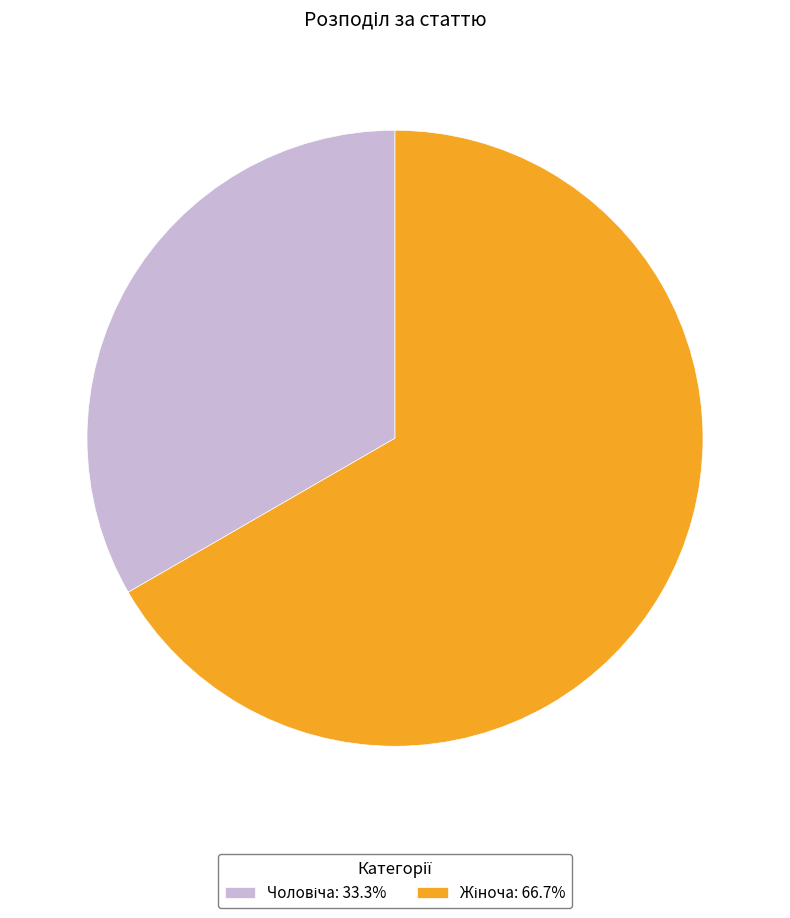

How many slices are in this pie chart?

2